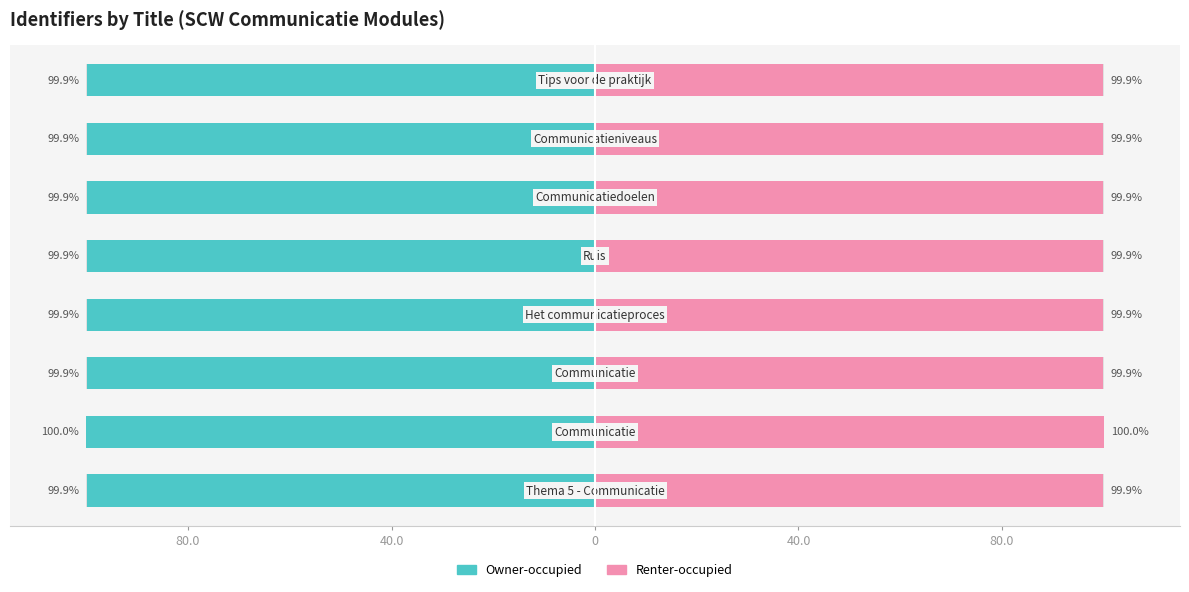

Does the chart contain any negative values?

Yes